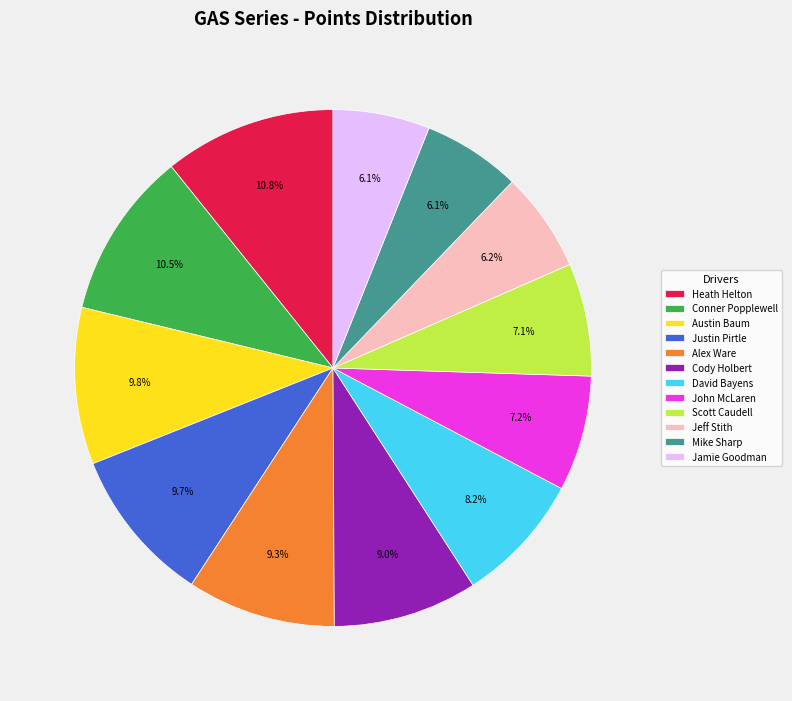

Which has a higher value, Mike Sharp or Heath Helton?

Heath Helton